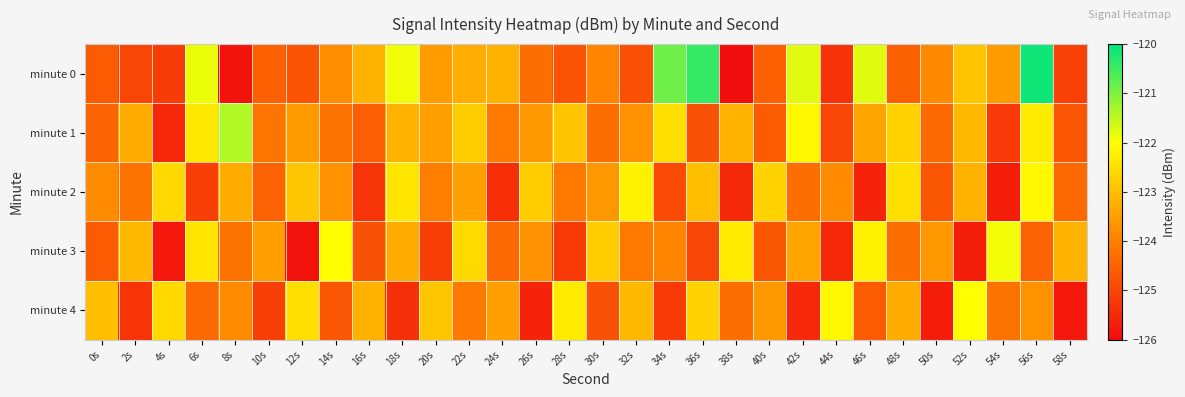

Reading left to right, list all the values displayed in this chart.

minute 0: 0s=-124.6	2s=-125.0	4s=-125.2	6s=-121.9	8s=-125.9	10s=-124.5	12s=-124.7	14s=-123.8	16s=-123.2	18s=-121.9	20s=-123.5	22s=-123.3	24s=-123.2	26s=-124.3	28s=-124.8	30s=-123.9	32s=-124.8	34s=-120.9	36s=-120.4	38s=-126.0	40s=-124.5	42s=-121.8	44s=-125.3	46s=-121.8	48s=-124.5	50s=-123.8	52s=-122.9	54s=-123.5	56s=-120.1	58s=-125.1
minute 1: 0s=-124.5	2s=-123.3	4s=-125.5	6s=-122.4	8s=-121.4	10s=-124.2	12s=-123.6	14s=-124.2	16s=-124.6	18s=-123.2	20s=-123.5	22s=-122.8	24s=-124.1	26s=-123.6	28s=-122.9	30s=-124.3	32s=-123.7	34s=-122.5	36s=-124.8	38s=-123.2	40s=-124.6	42s=-122.1	44s=-125.0	46s=-123.4	48s=-122.7	50s=-124.4	52s=-123.1	54s=-125.2	56s=-122.3	58s=-124.7
minute 2: 0s=-123.8	2s=-124.2	4s=-122.6	6s=-125.1	8s=-123.3	10s=-124.5	12s=-122.9	14s=-123.7	16s=-125.3	18s=-122.4	20s=-124.0	22s=-123.5	24s=-125.4	26s=-122.8	28s=-124.1	30s=-123.6	32s=-122.2	34s=-124.9	36s=-123.0	38s=-125.5	40s=-122.7	42s=-124.3	44s=-123.8	46s=-125.6	48s=-122.5	50s=-124.7	52s=-123.2	54s=-125.7	56s=-122.1	58s=-124.4
minute 3: 0s=-124.6	2s=-123.1	4s=-125.8	6s=-122.4	8s=-124.2	10s=-123.5	12s=-125.9	14s=-122.0	16s=-124.8	18s=-123.3	20s=-125.1	22s=-122.6	24s=-124.4	26s=-123.7	28s=-125.2	30s=-122.8	32s=-124.1	34s=-123.9	36s=-125.0	38s=-122.3	40s=-124.7	42s=-123.4	44s=-125.5	46s=-122.2	48s=-124.3	50s=-123.6	52s=-125.7	54s=-121.9	56s=-124.5	58s=-123.2
minute 4: 0s=-123.0	2s=-125.3	4s=-122.6	6s=-124.4	8s=-123.8	10s=-125.1	12s=-122.5	14s=-124.7	16s=-123.2	18s=-125.4	20s=-122.9	22s=-124.1	24s=-123.5	26s=-125.6	28s=-122.3	30s=-124.8	32s=-123.1	34s=-125.2	36s=-122.7	38s=-124.3	40s=-123.6	42s=-125.5	44s=-122.1	46s=-124.6	48s=-123.3	50s=-125.7	52s=-122.0	54s=-124.2	56s=-123.7	58s=-125.8